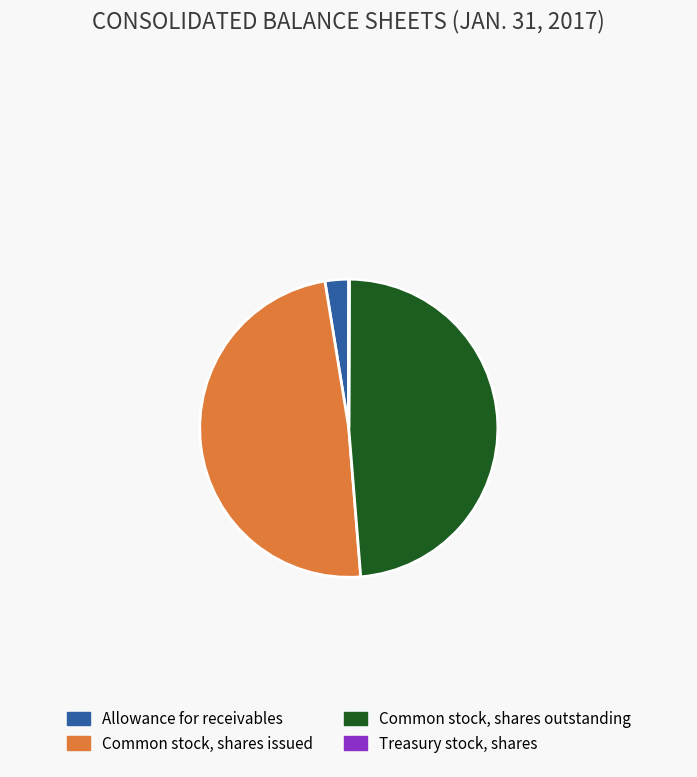

The Common stock, shares outstanding slice represents 49% of the pie. True or false?

True